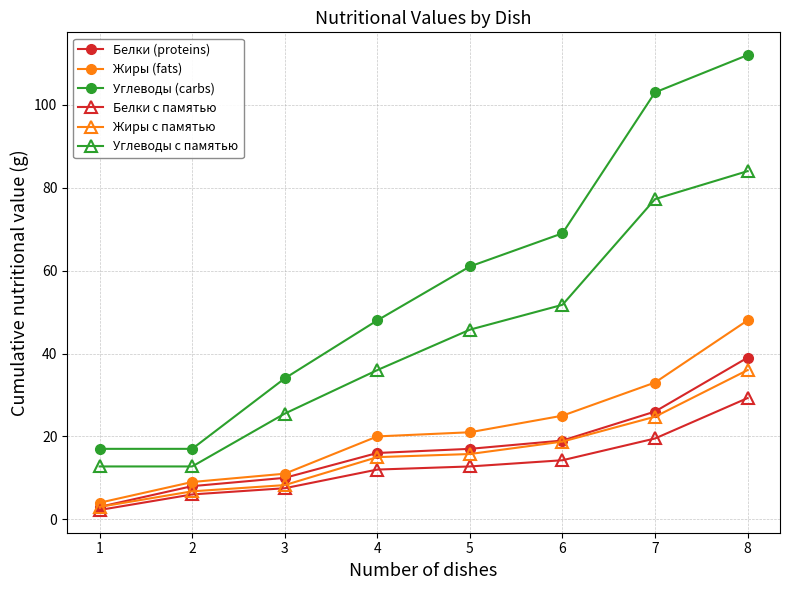

The Жиры (fats) series shows 31.3 at 5. True or false?

False